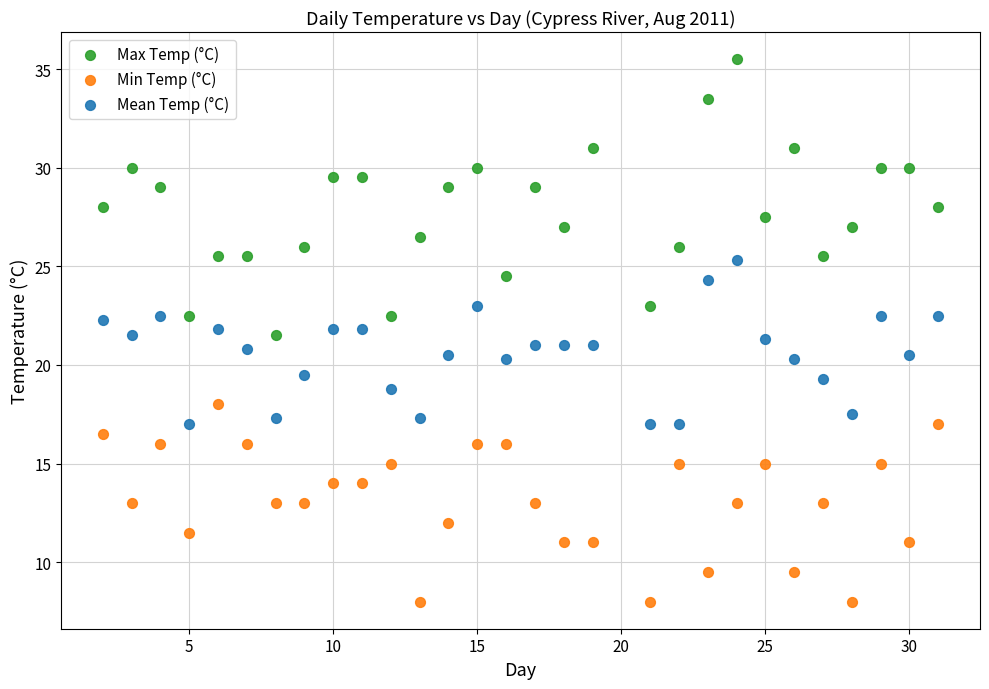

Which series contains the lowest Y value?

Min Temp (°C)